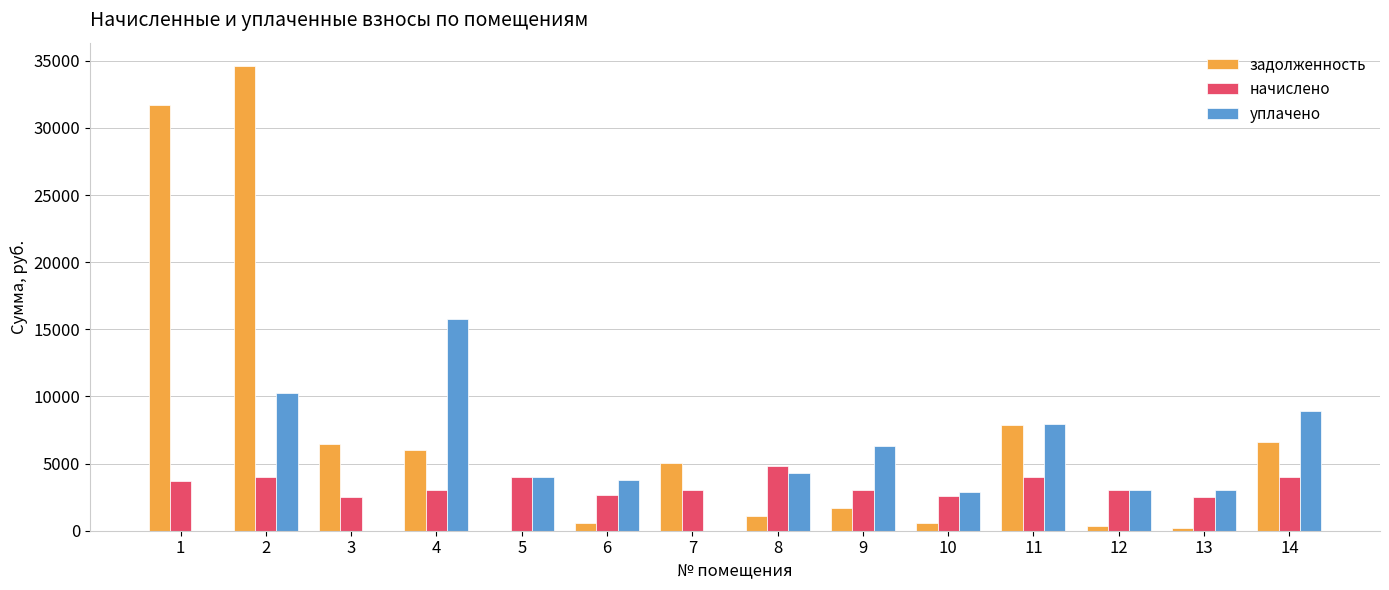

How many groups of bars are there?

14